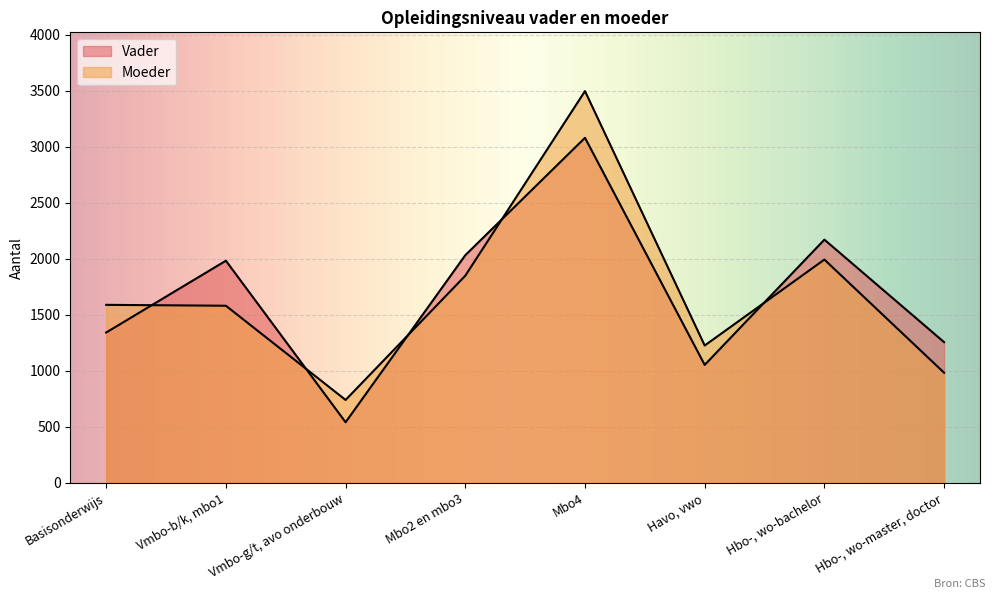

What is the approximate value of Moeder at Vmbo-b/k, mbo1, to the nearest 10?

1580